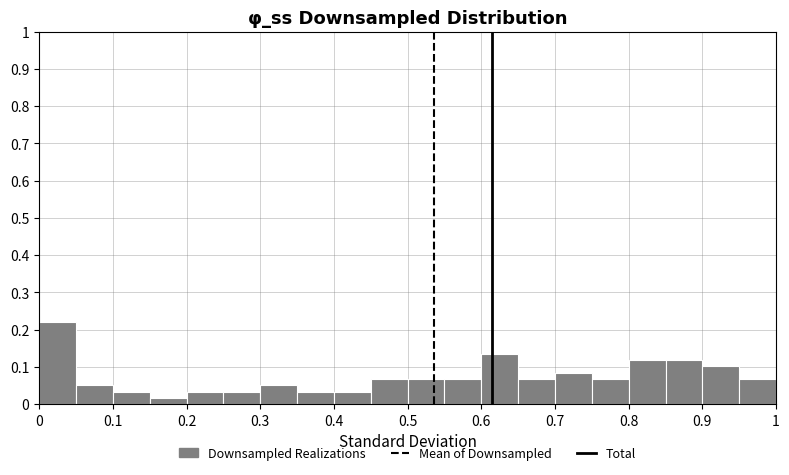

Over which range of the x-axis is the bar tallest?

0.00 to 0.05